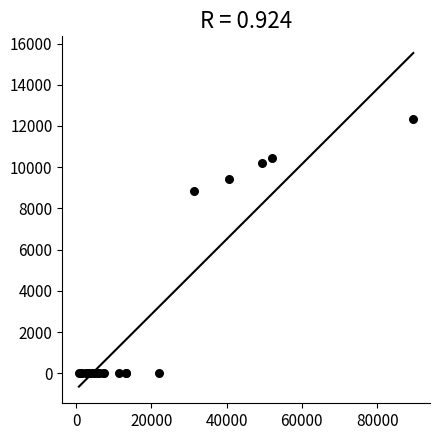

What Y value in the scatter plot is closest to 6160?

8855